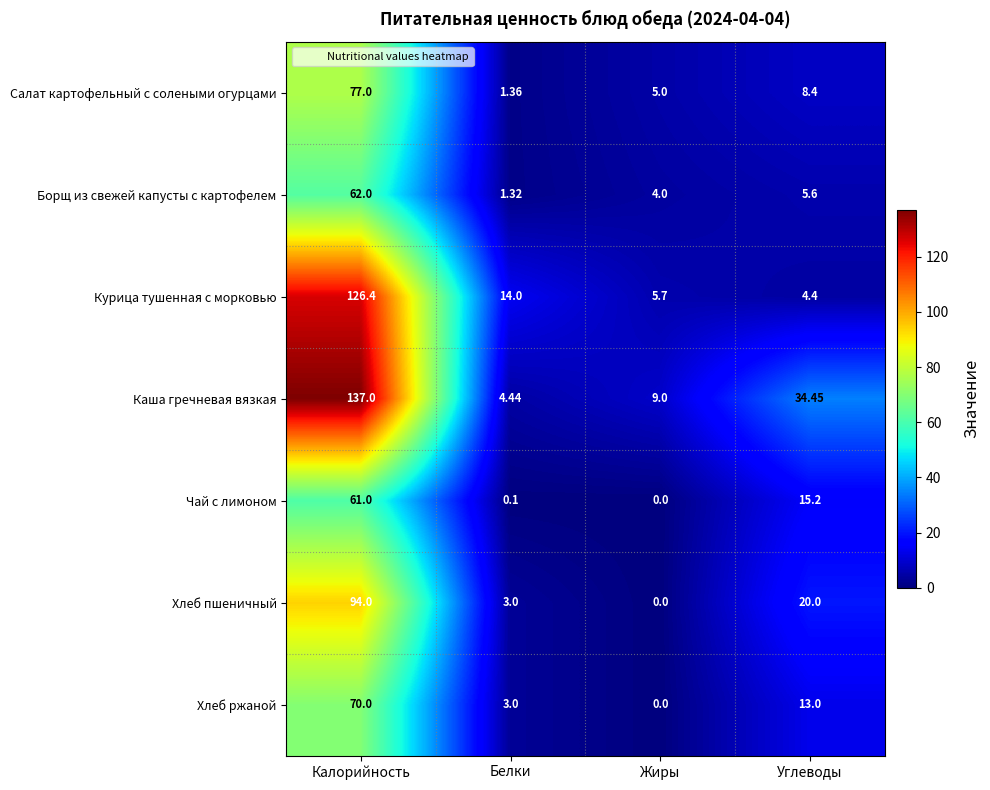

At which label does Курица тушенная с морковью first exceed 14?

Калорийность